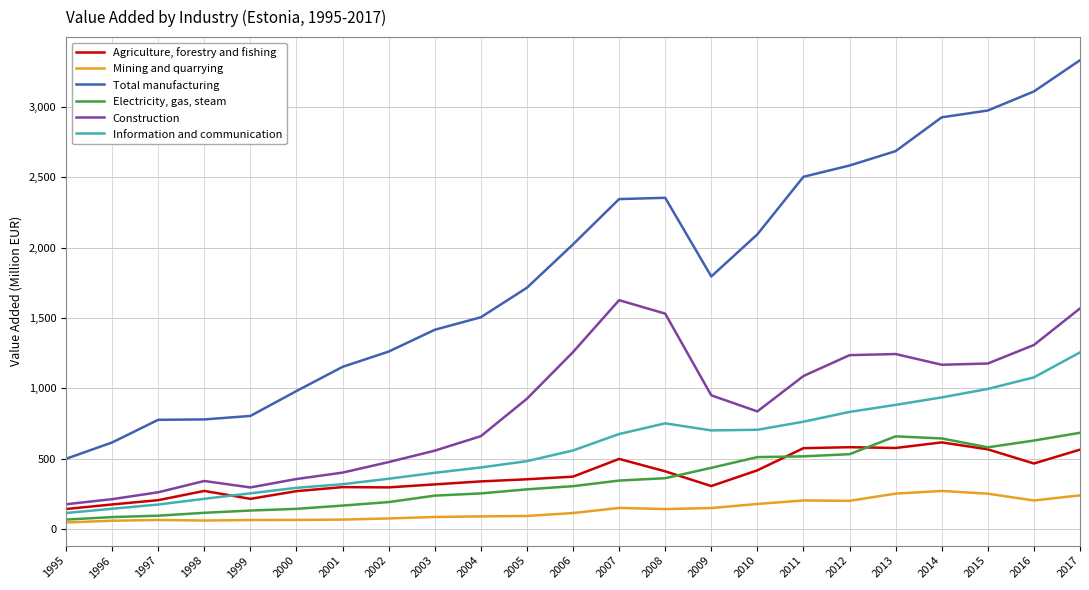

What is the sum of all Construction values?

19659.5